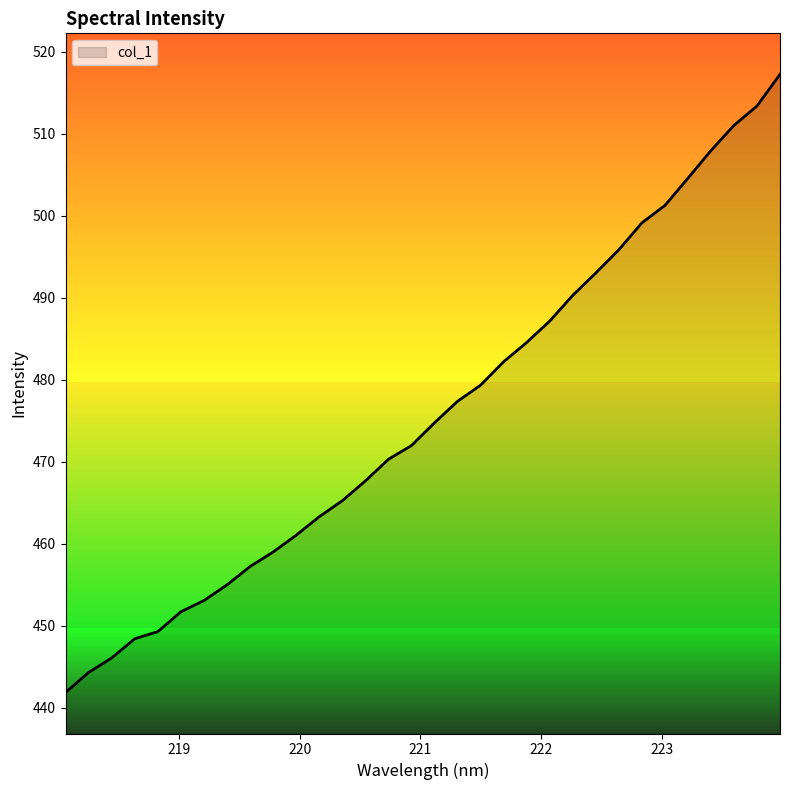

What is the smallest value displayed?

441.9